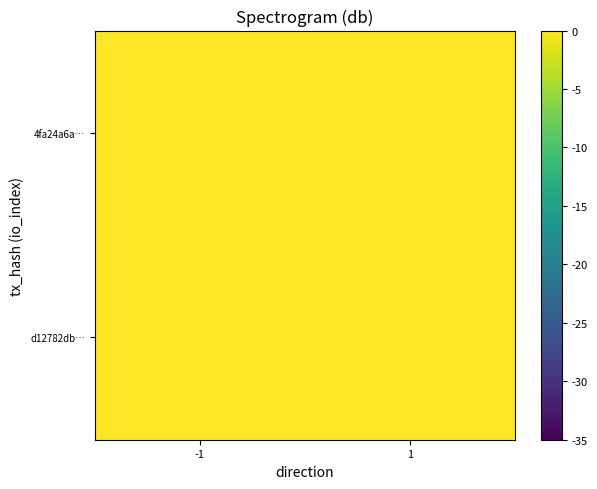

At which category is the sum across all series the highest?

1